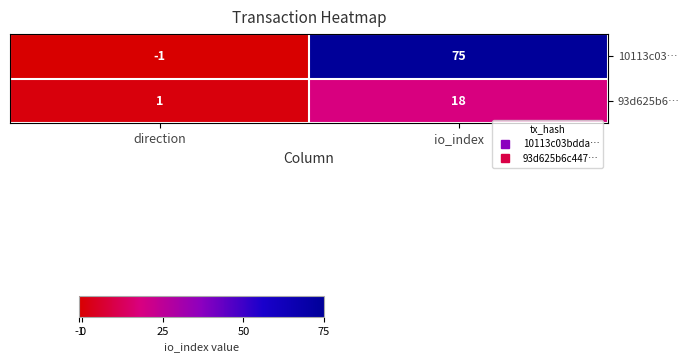

Reading left to right, what are all the values shown in this chart?

10113c03…: -1	75
93d625b6…: 1	18